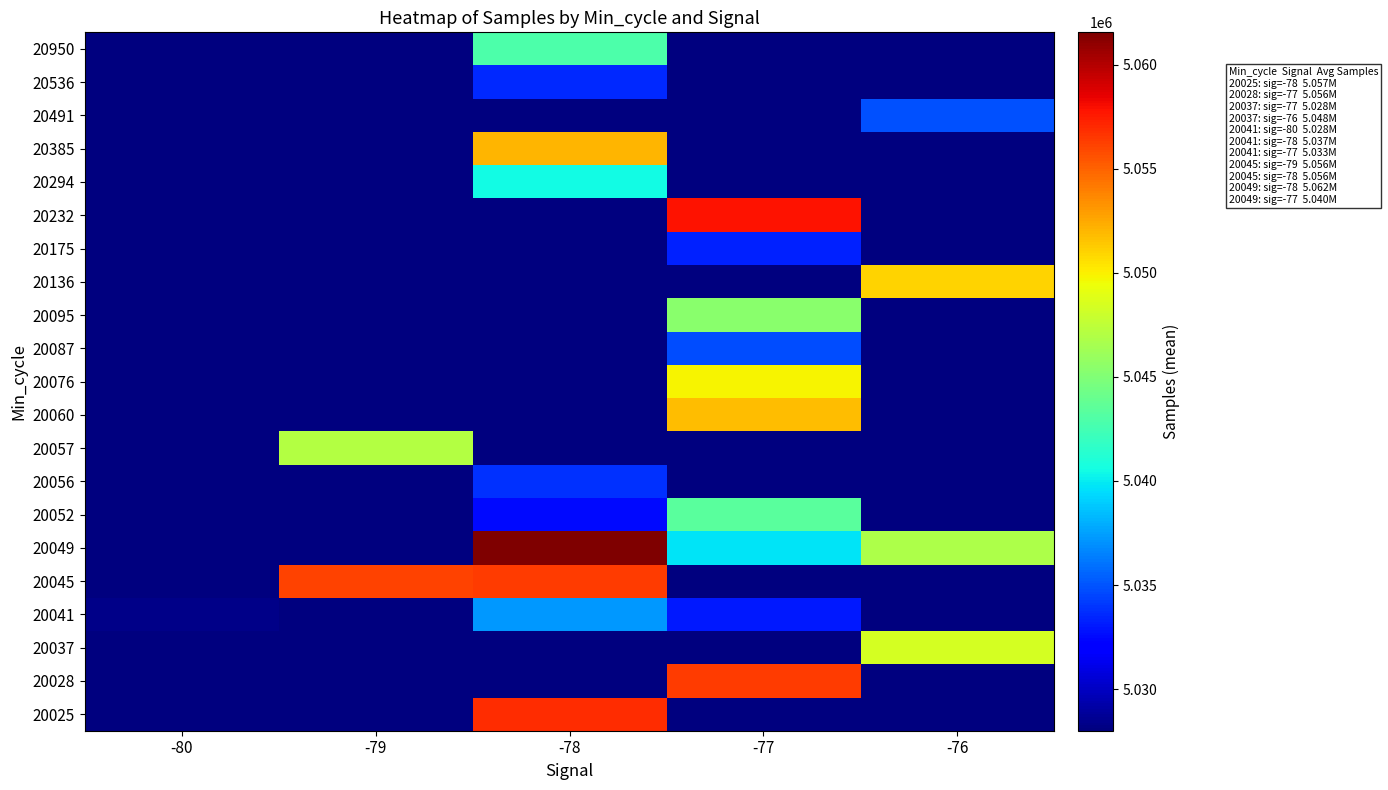

Reading left to right, what are all the values shown in this chart?

20025: -80=0.0	-79=0.0	-78=5056889.0	-77=0.0	-76=0.0
20028: -80=0.0	-79=0.0	-78=0.0	-77=5056323.0	-76=0.0
20037: -80=0.0	-79=0.0	-78=0.0	-77=5028003.0	-76=5048413.0
20041: -80=5028381.0	-79=0.0	-78=5037205.7	-77=5033109.3	-76=0.0
20045: -80=0.0	-79=5056093.0	-78=5056361.0	-77=0.0	-76=0.0
20049: -80=0.0	-79=0.0	-78=5061552.0	-77=5039729.0	-76=5046806.0
20052: -80=0.0	-79=0.0	-78=5032534.0	-77=5043364.0	-76=0.0
20056: -80=0.0	-79=0.0	-78=5033871.0	-77=0.0	-76=0.0
20057: -80=0.0	-79=5047051.0	-78=0.0	-77=0.0	-76=0.0
20060: -80=0.0	-79=0.0	-78=0.0	-77=5051796.0	-76=0.0
20076: -80=0.0	-79=0.0	-78=0.0	-77=5049823.0	-76=0.0
20087: -80=0.0	-79=0.0	-78=0.0	-77=5034761.0	-76=0.0
20095: -80=0.0	-79=0.0	-78=0.0	-77=5045308.5	-76=0.0
20136: -80=0.0	-79=0.0	-78=0.0	-77=0.0	-76=5051062.0
20175: -80=0.0	-79=0.0	-78=0.0	-77=5033369.0	-76=0.0
20232: -80=0.0	-79=0.0	-78=0.0	-77=5057825.0	-76=0.0
20294: -80=0.0	-79=0.0	-78=5040470.0	-77=0.0	-76=0.0
20385: -80=0.0	-79=0.0	-78=5052051.0	-77=0.0	-76=0.0
20491: -80=0.0	-79=0.0	-78=0.0	-77=0.0	-76=5034825.0
20536: -80=0.0	-79=0.0	-78=5033572.0	-77=0.0	-76=0.0
20950: -80=0.0	-79=0.0	-78=5042915.0	-77=0.0	-76=0.0